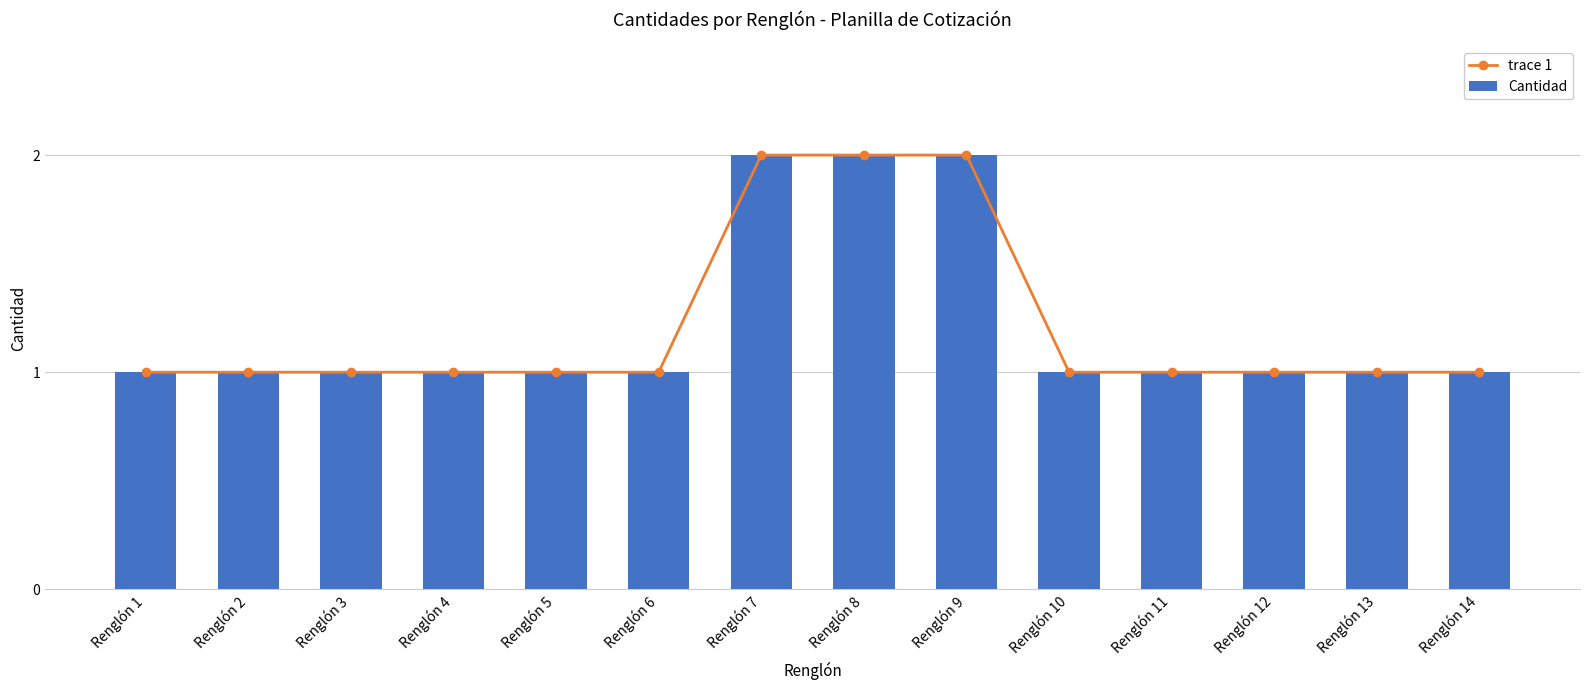

At how many categories does at least one series exceed 1?

3